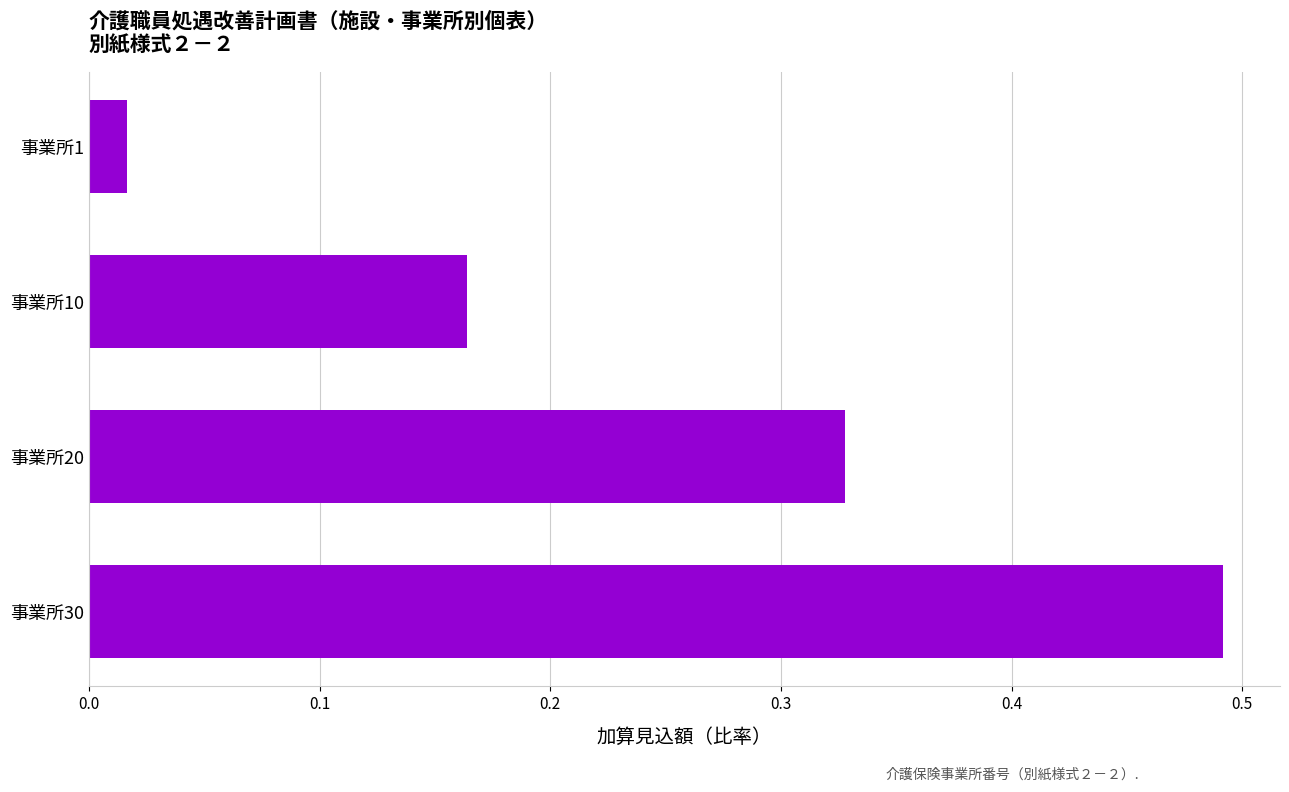

The value at 事業所20 is 0.5. True or false?

False